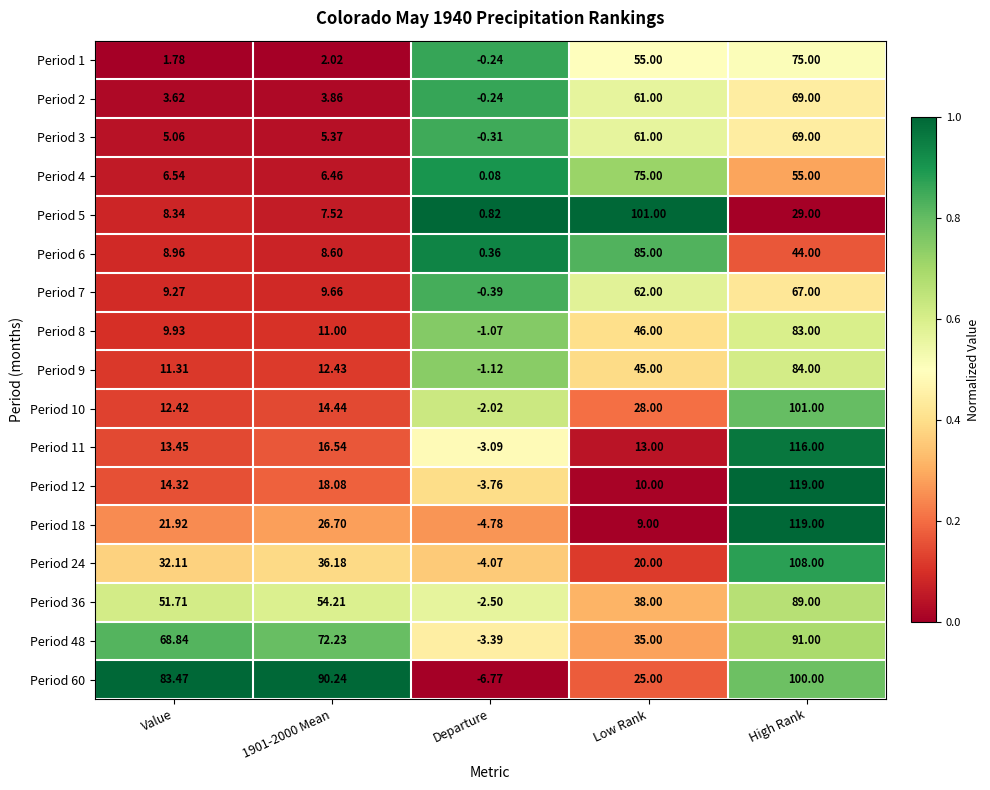

Is the value of Period 3 at Value greater than the value of Period 36 at 1901-2000 Mean?

No